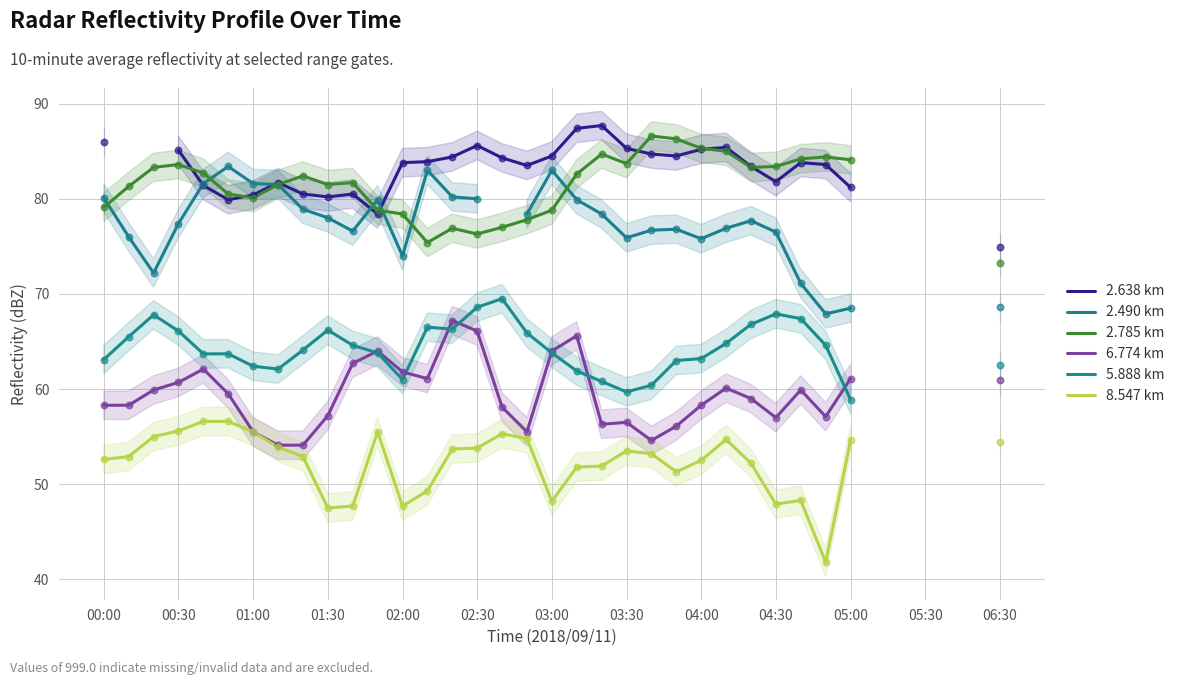

Is the value of 6.774 km at 17 greater than the value of 8.547 km at 03:00?

No